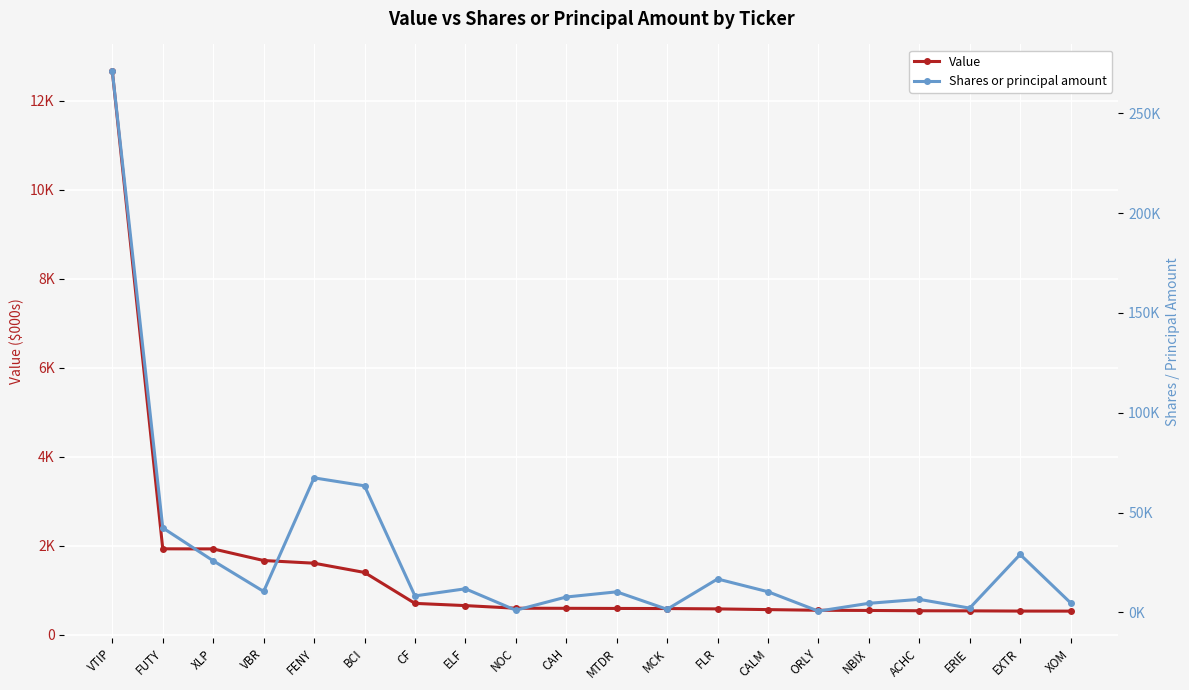

At VBR, list the series in order from largest to smallest.

Shares or principal amount, Value